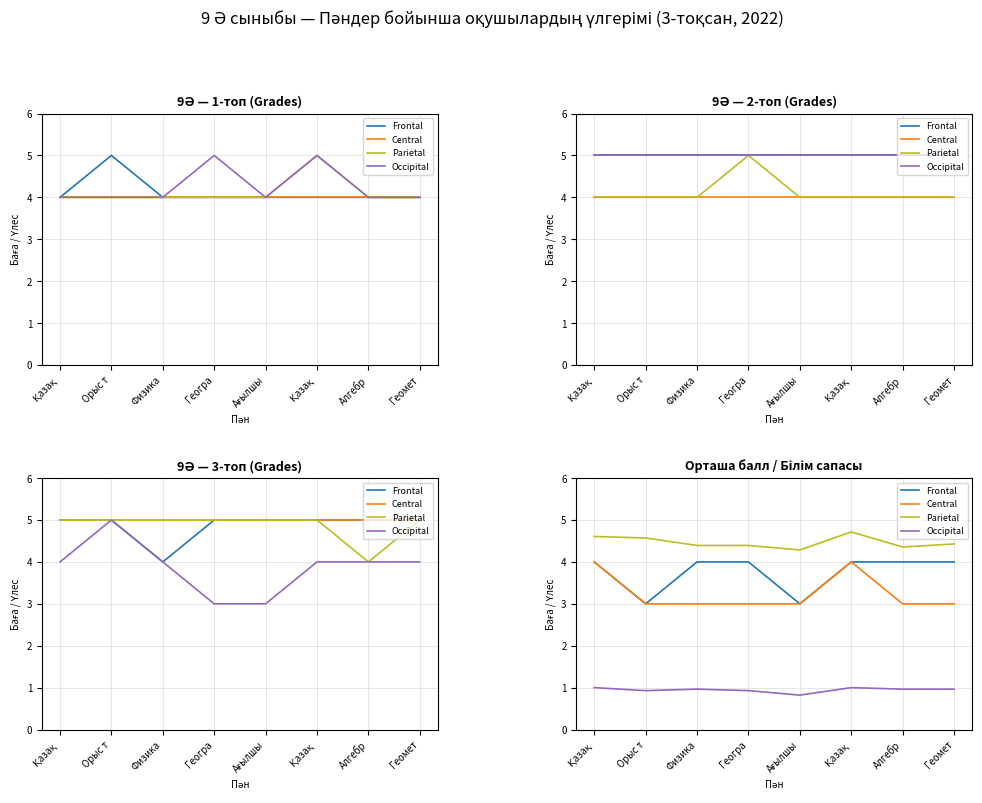

Does the chart have visible grid lines?

Yes